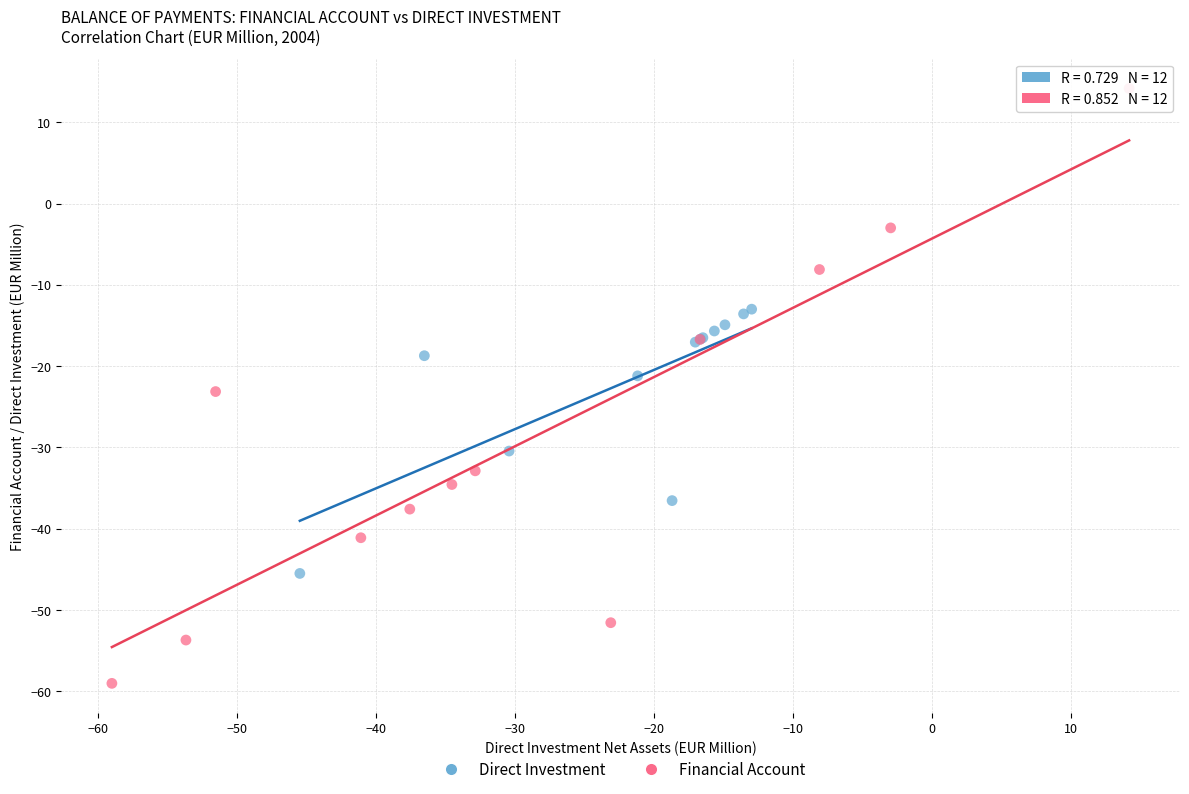

Which series reaches the maximum Y coordinate?

Financial Account